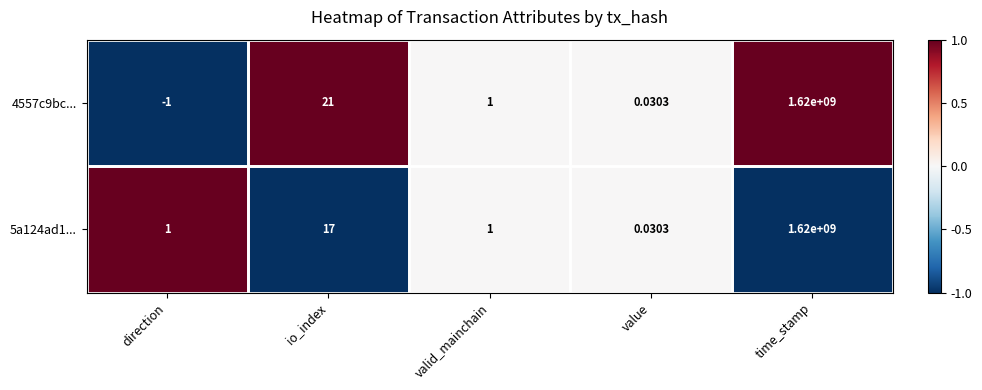

What is the difference between the highest and lowest values at direction?

2.0